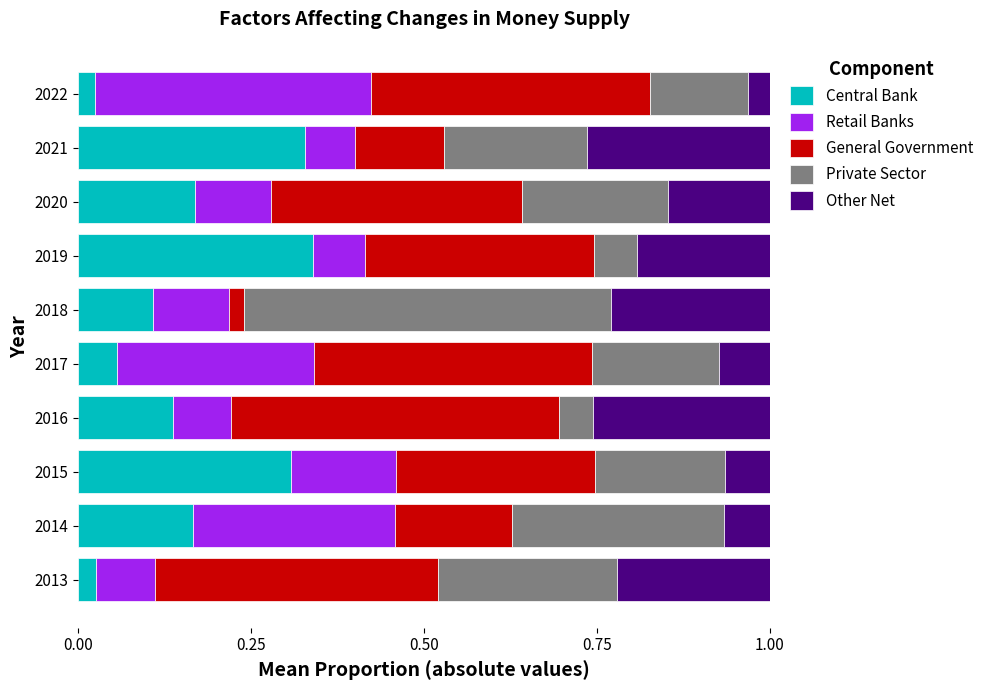

What is the sum of all Central Bank values?

1.7